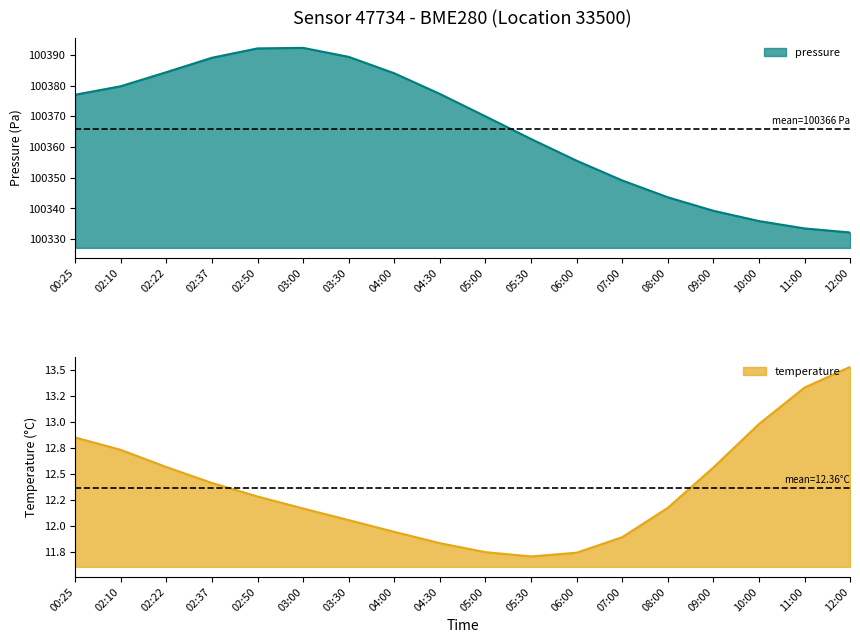

True or false: pressure and temperature intersect in this chart.

False